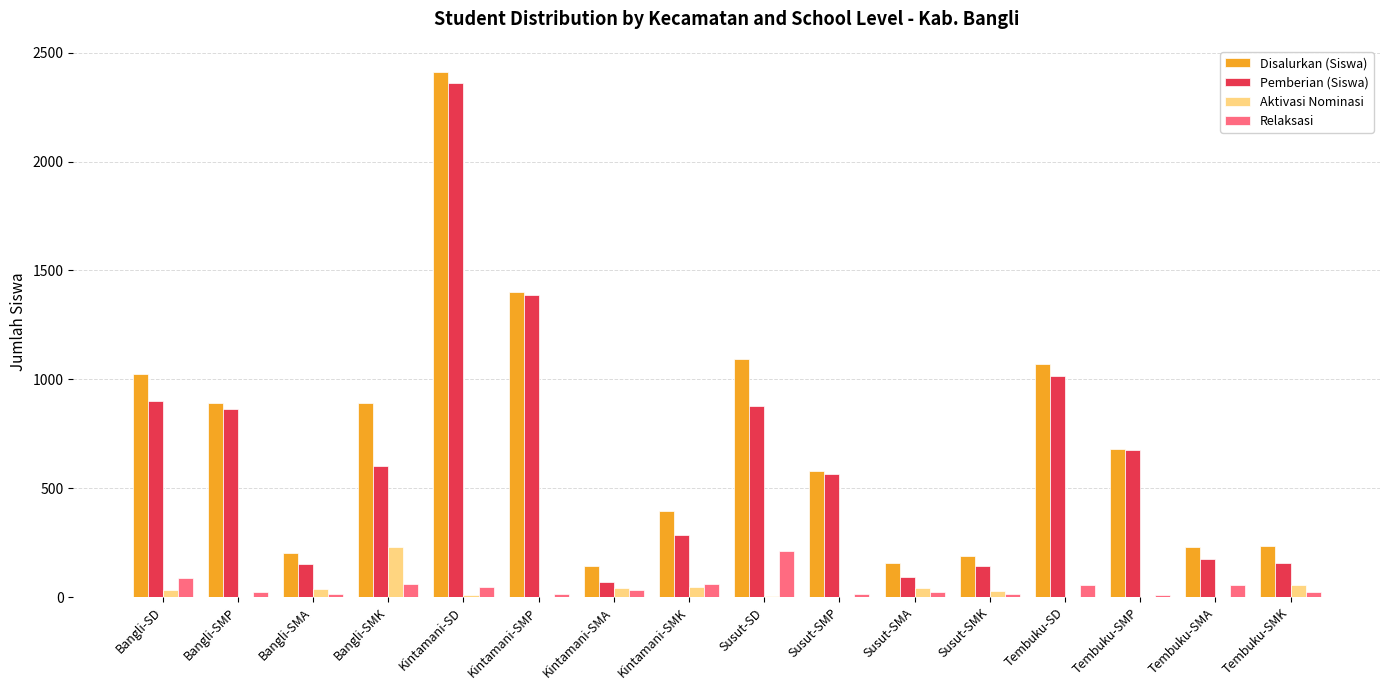

What is the highest value of the Disalurkan (Siswa) series?

2411